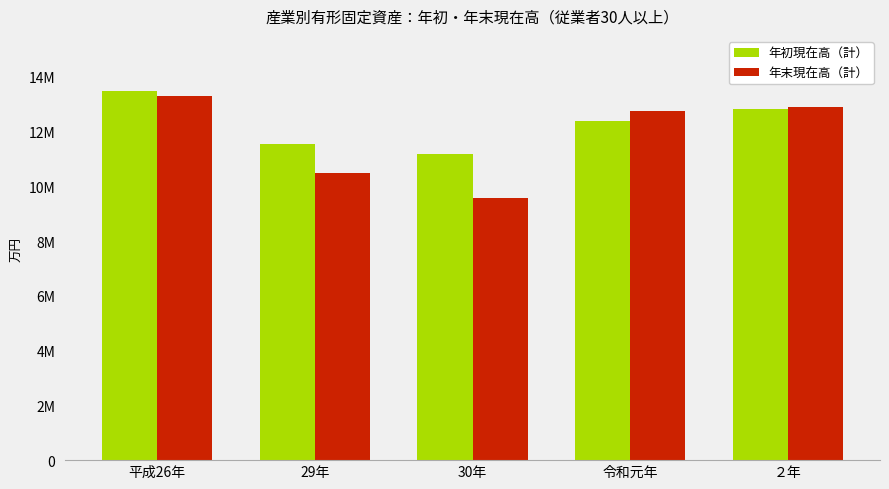

Which category has the lowest value in the 年末現在高（計） series?

30年